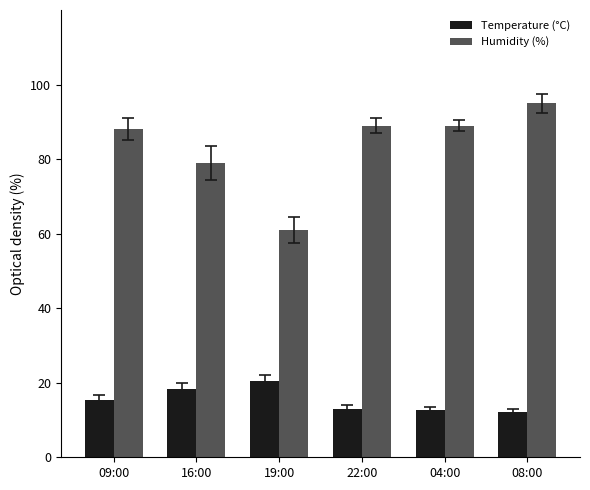

What is the difference between the Humidity (%) values at 08:00 and 19:00?

34.0